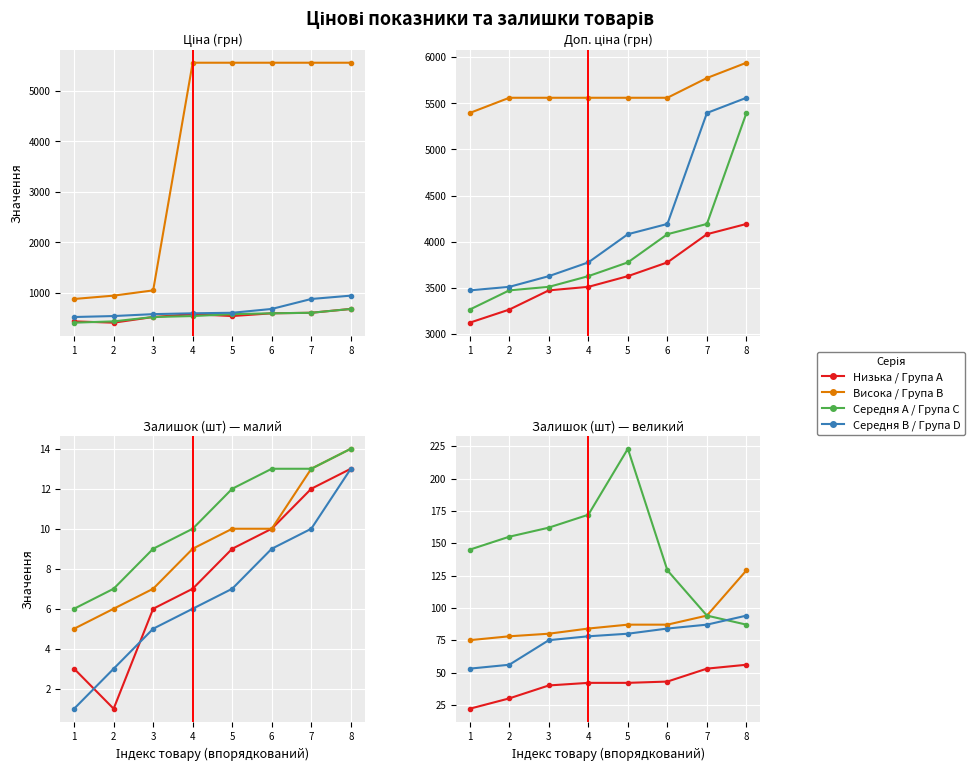

The value of Ціна at 10832185 is 7447.5. True or false?

False